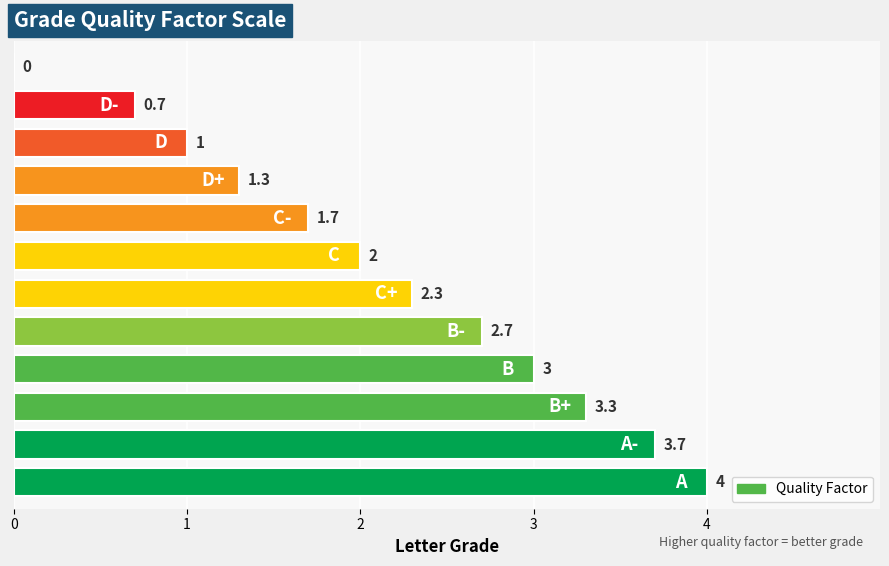

What is the sum of all values?

25.7